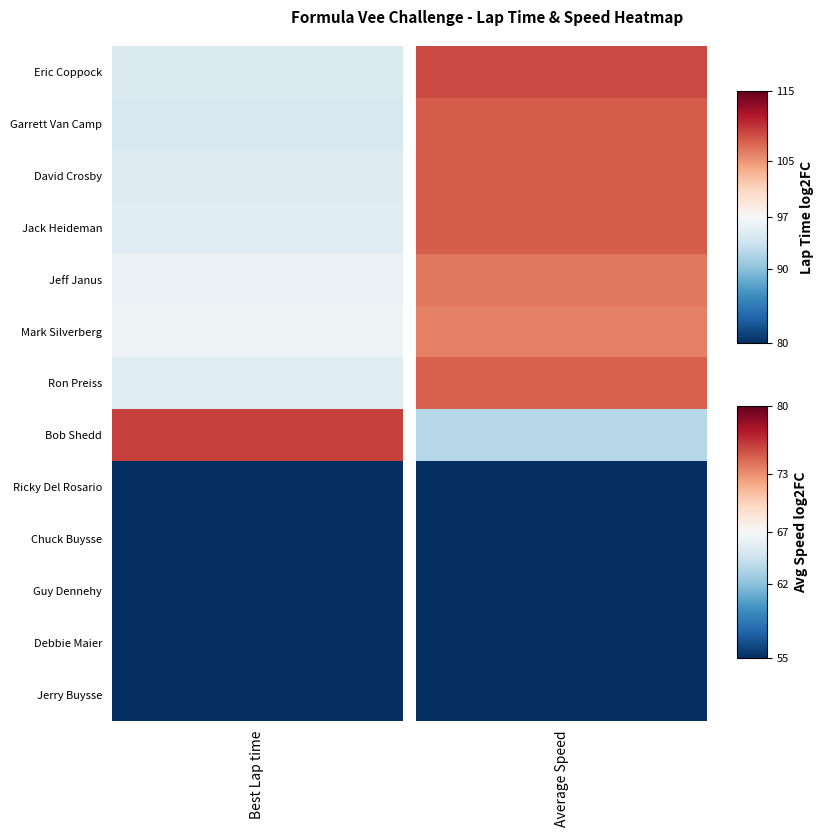

What is the average value of the Average Speed series?

45.1